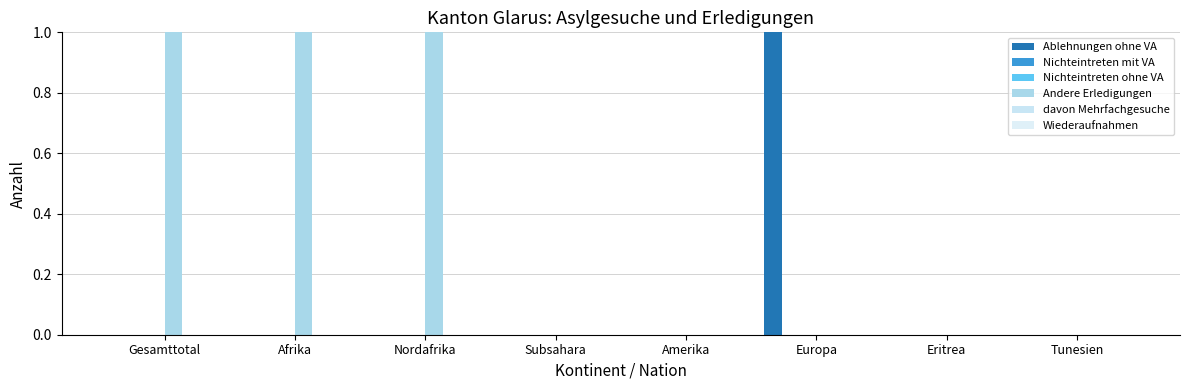

The Ablehnungen ohne VA series shows 0 at Europa. True or false?

False